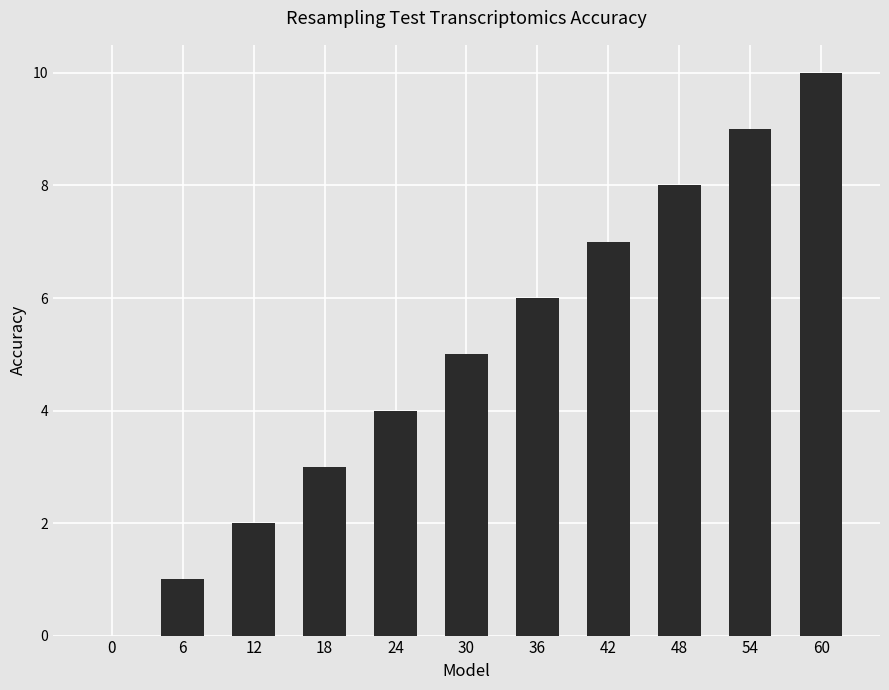

The chart shows a value of 1 at 6. True or false?

True